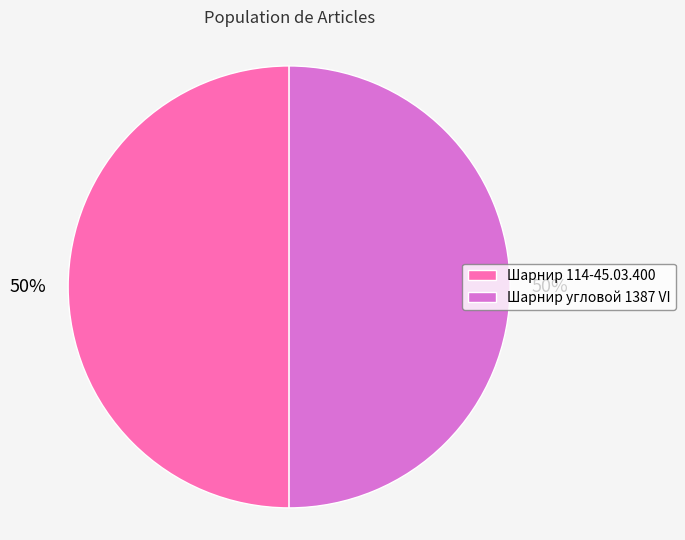

How many segments does this pie chart have?

2